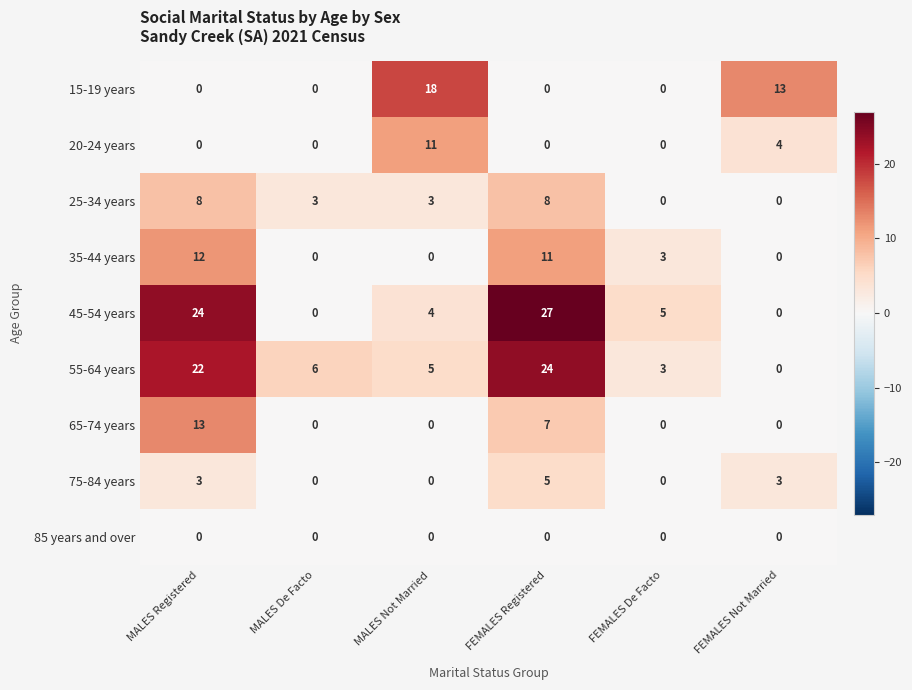

Which series has the largest range (max minus min)?

45-54 years